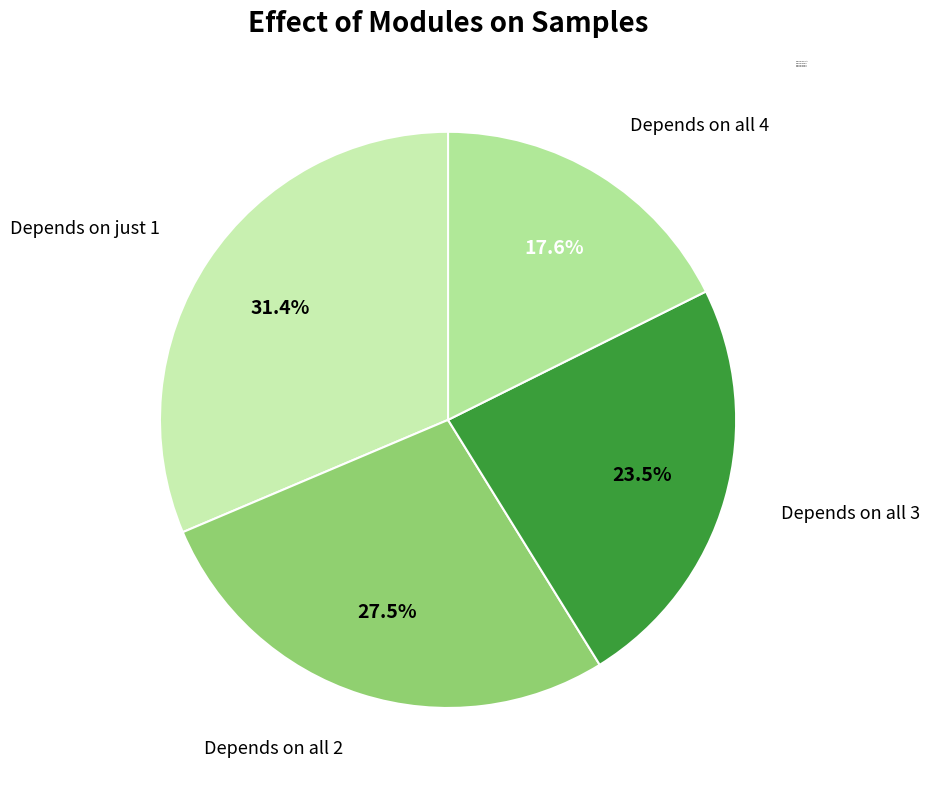

Rank the categories by value from highest to lowest.

Depends on just 1, Depends on all 2, Depends on all 3, Depends on all 4